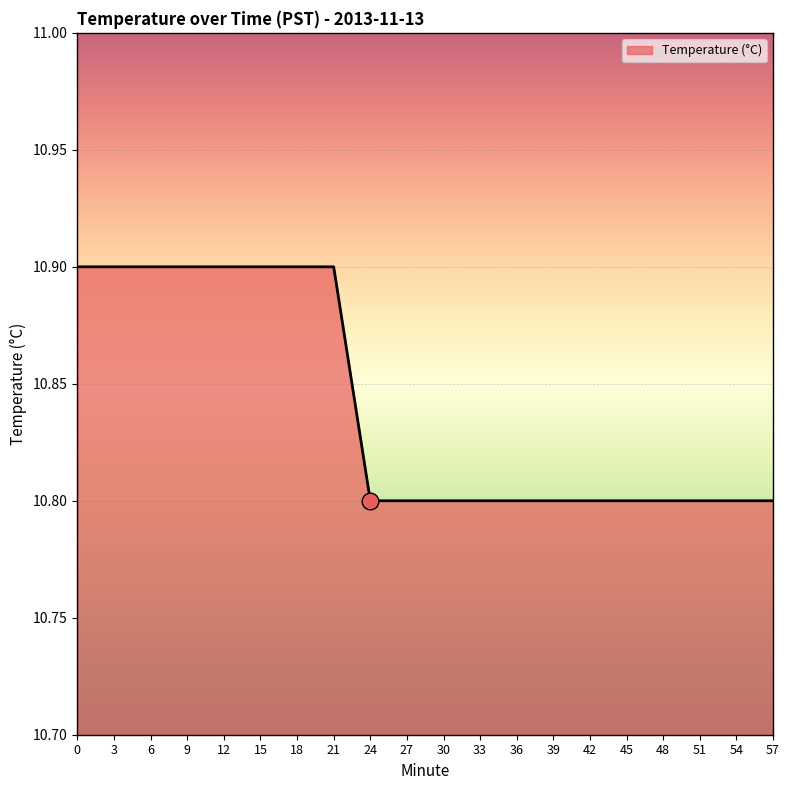

What is the sum of all values?

216.8